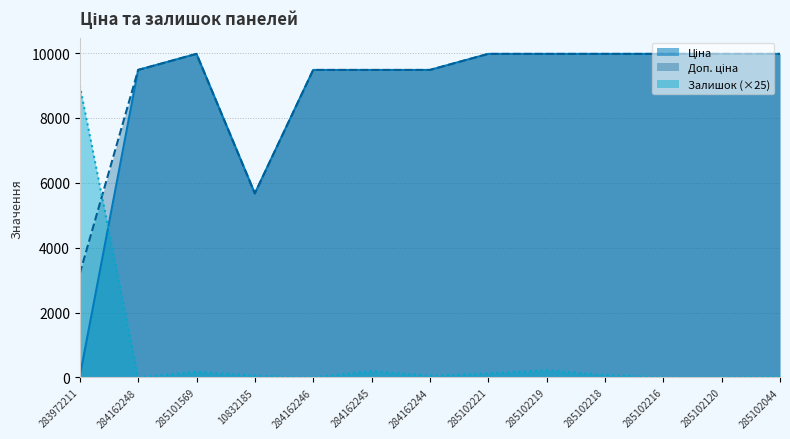

Is the value of Ціна at 285102044 greater than the value of Доп. ціна at 284162244?

Yes